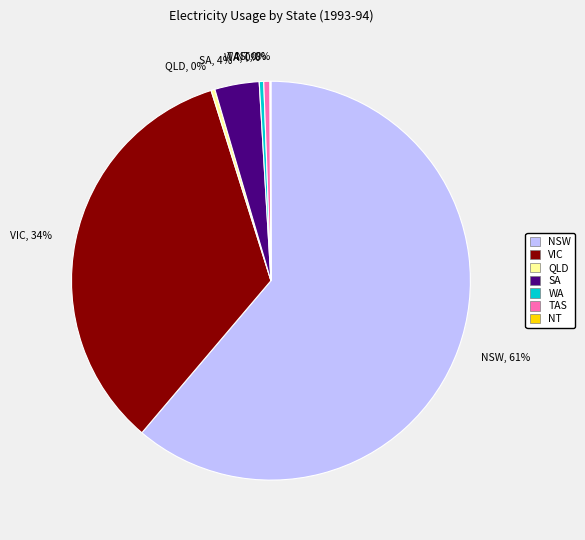

True or false: SA, 4% accounts for 4% of the total.

True